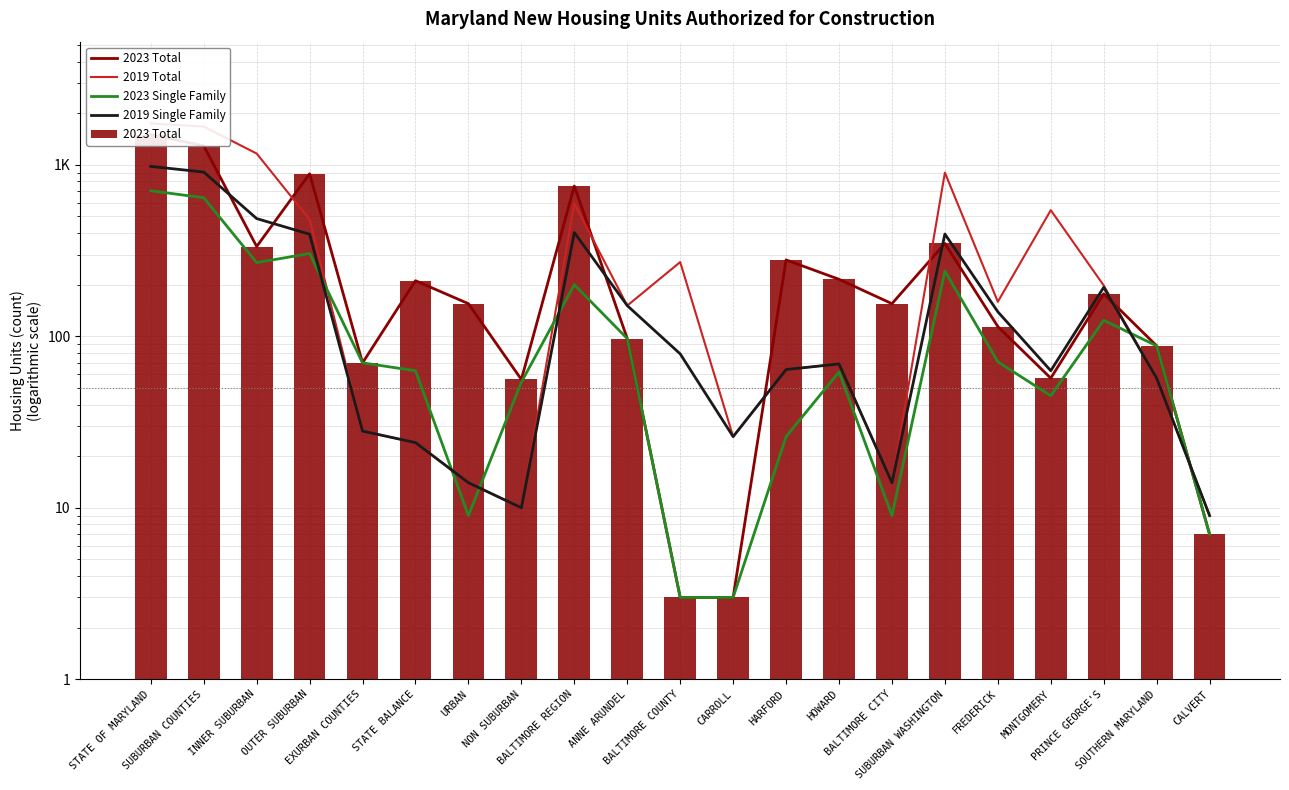

Which category has the lowest value across all series?

BALTIMORE COUNTY